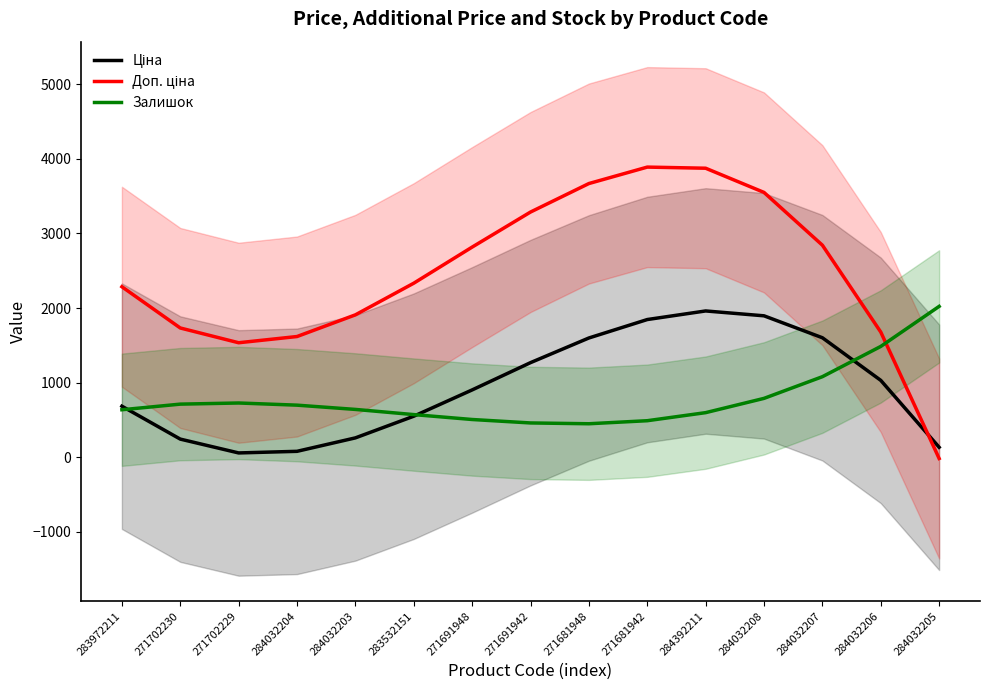

Where is the first local minimum for Залишок?

271681948